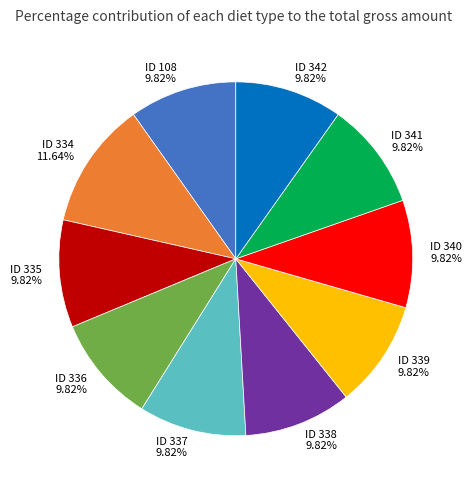

To the nearest percent, what percentage of the pie is ID 341?

10%